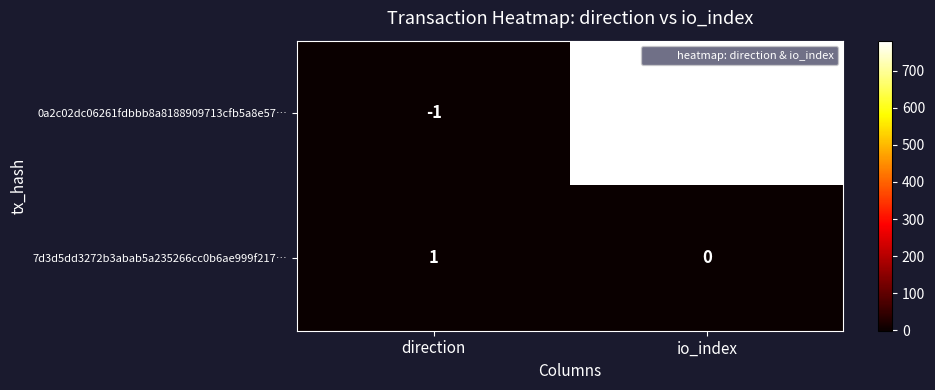

What is the sum of all 0a2c02dc06261fdbbb8a8188909713cfb5a8e57… values?

780